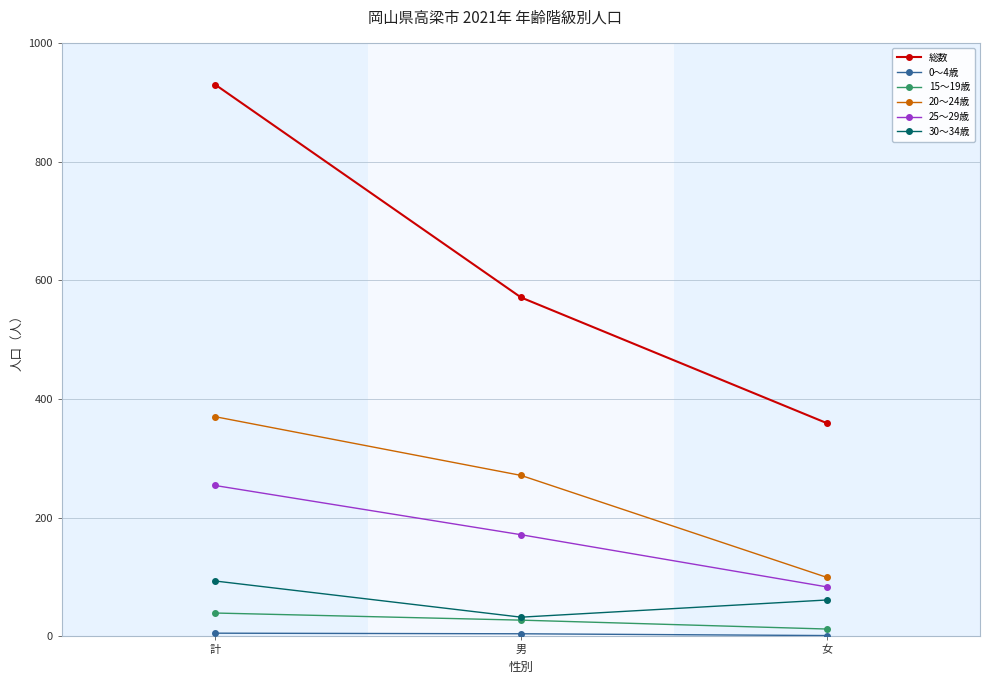

How many lines are shown in the chart?

6